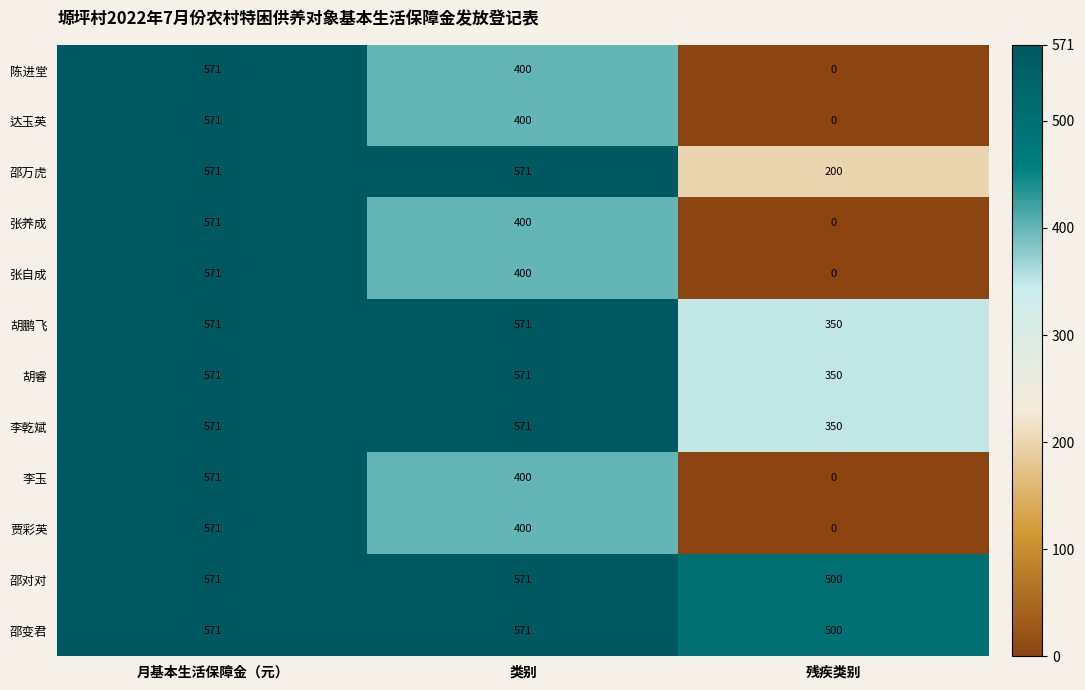

Which category has the lowest value in the 达玉英 series?

残疾类别